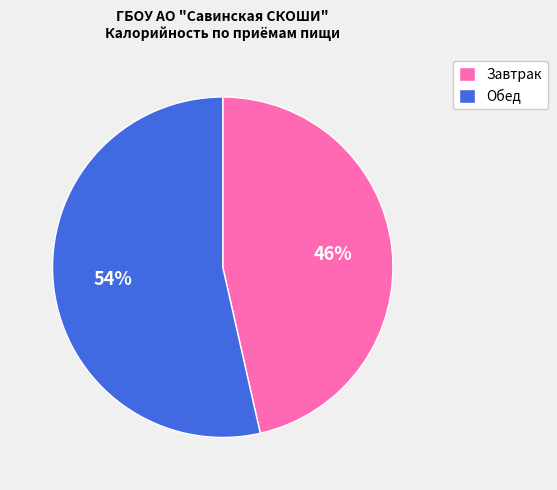

Approximately how many times larger is the value at Обед compared to Завтрак?

1.2